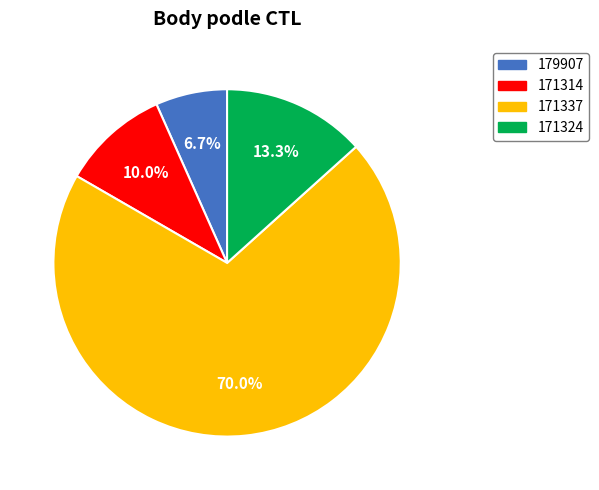

To the nearest percent, what is the difference between the 171337 and 179907 slice percentages?

63%